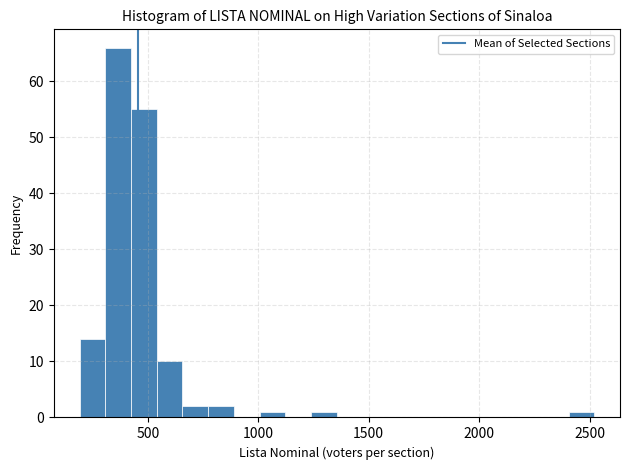

Read against the x-axis, roughly where is the centre of the tallest bar?

350